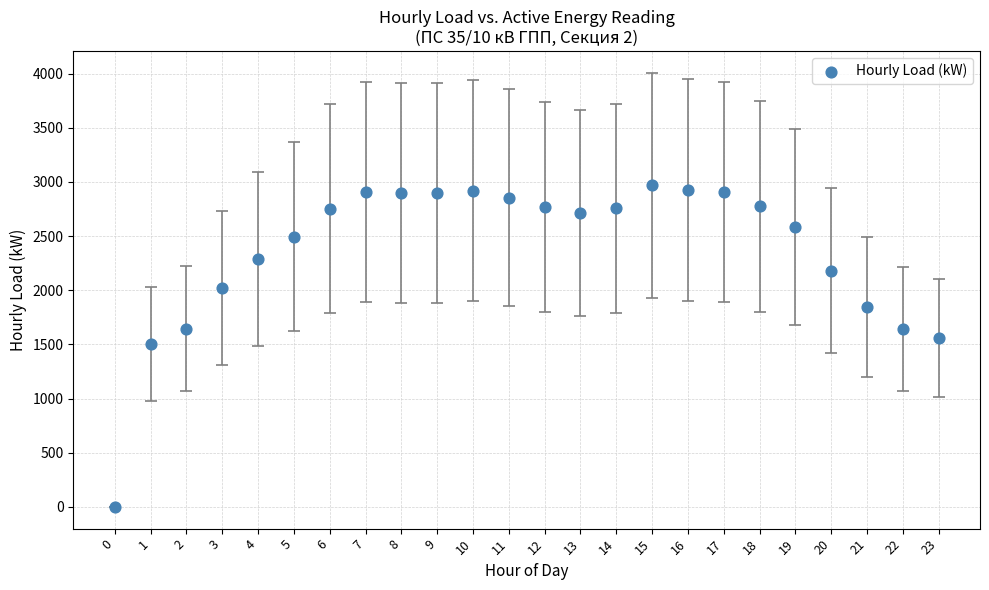

What is the range of Y values (max minus min)?

2970